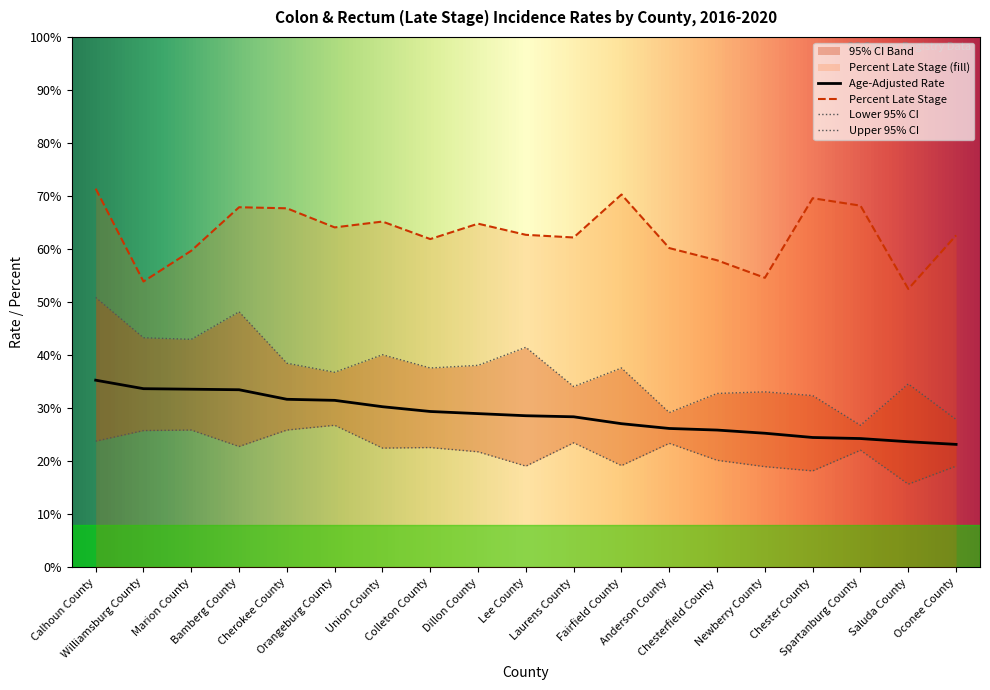

True or false: Upper 95% CI and Lower 95% CI cross at least once.

False